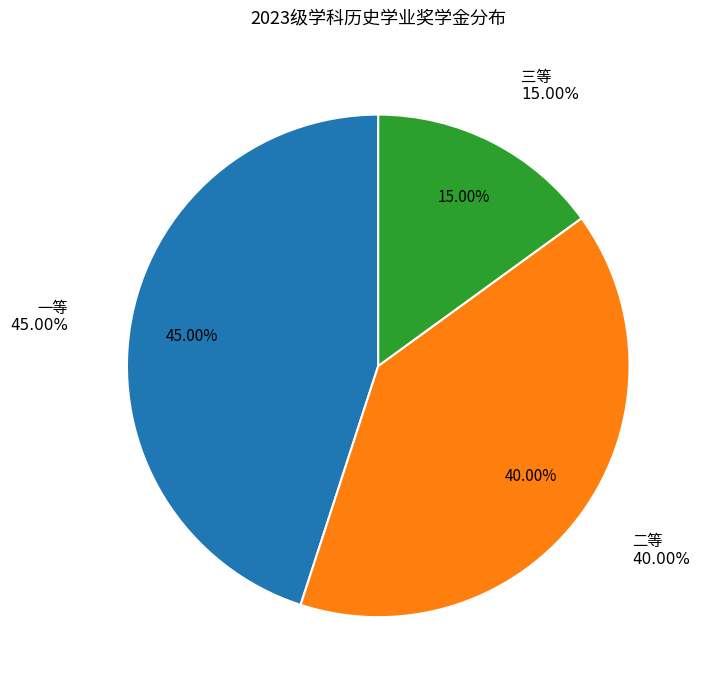

To the nearest percent, what is the combined percentage of 一等 and 三等?

60%